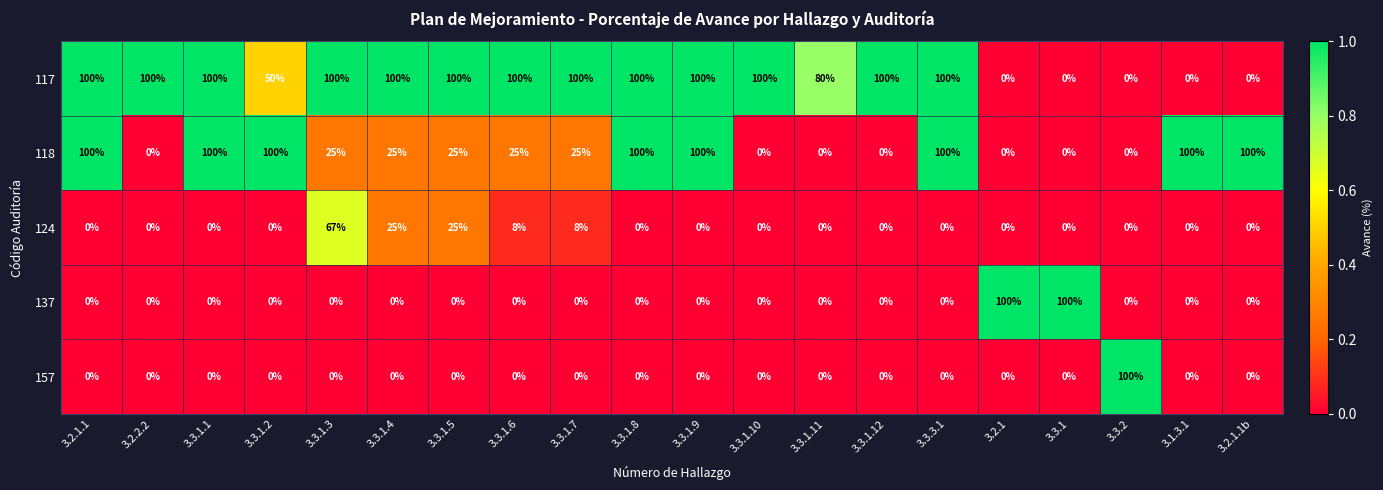

Is it true that 137 equals 38 at 3.1.3.1?

False